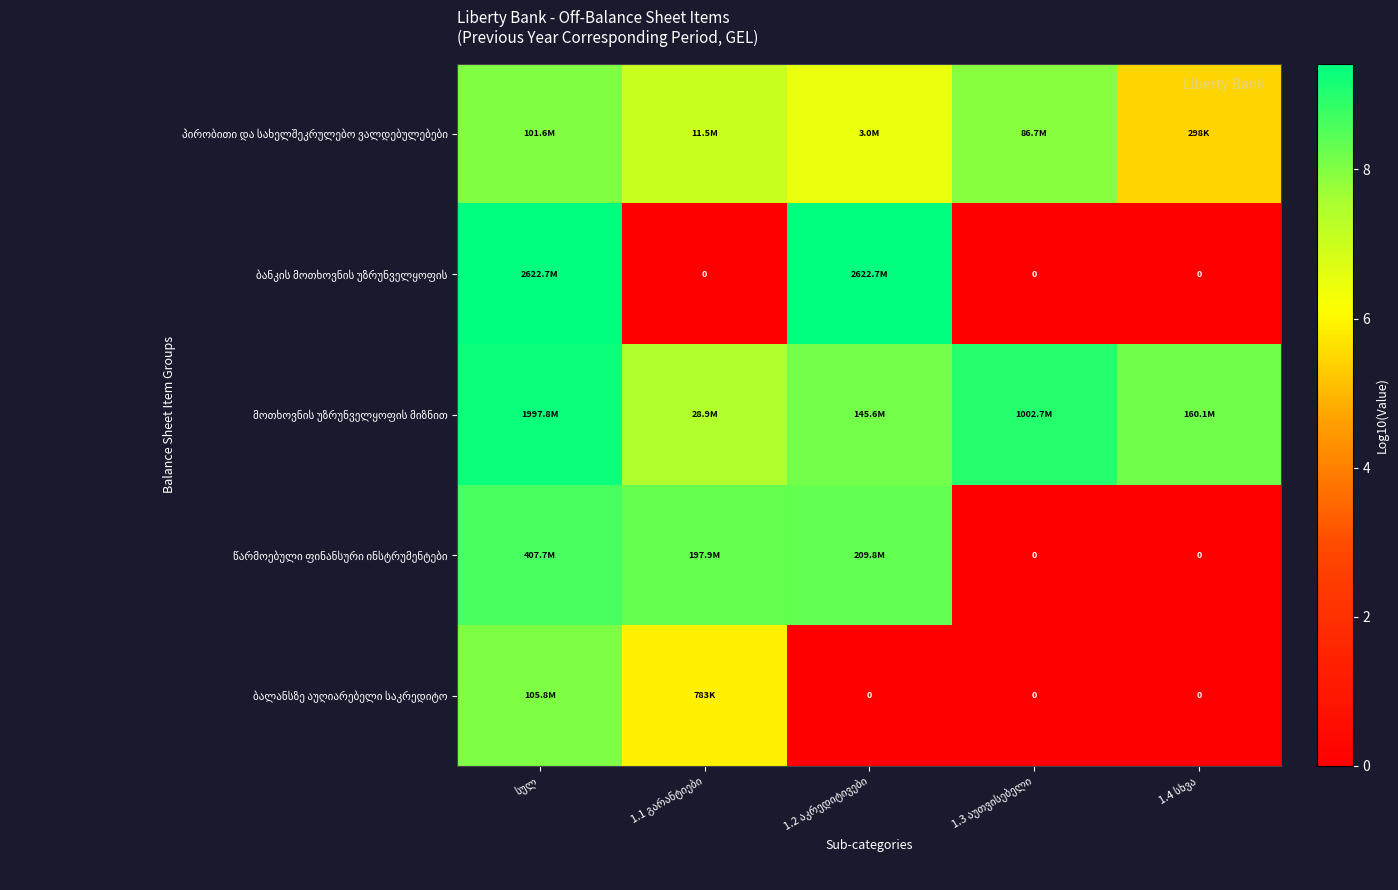

Which series changed the most between 1.1 გარანტიები and 1.3 აუთვისებელი?

წარმოებული ფინანსური ინსტრუმენტები